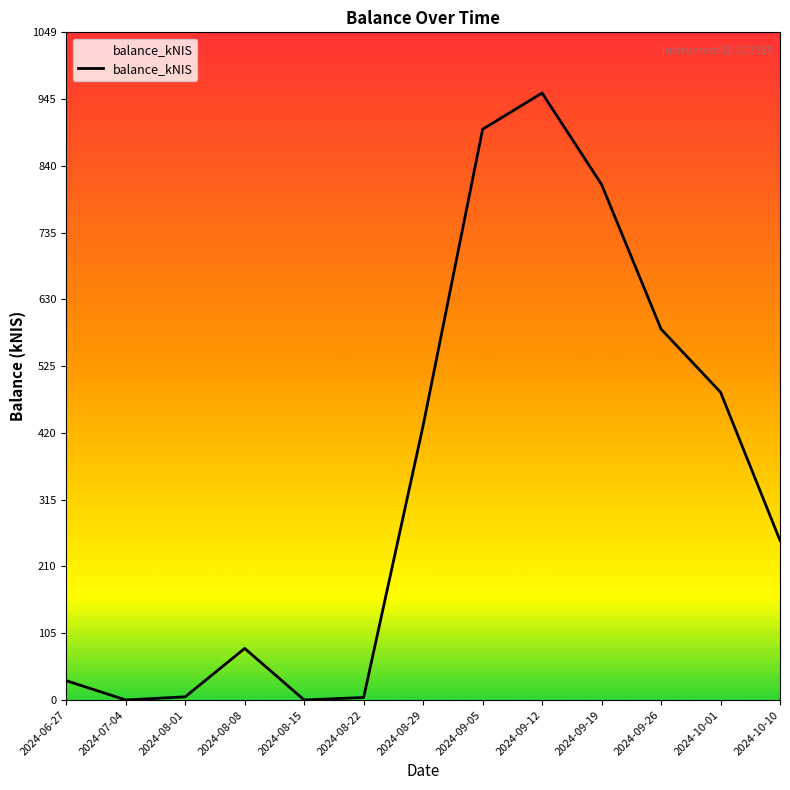

What is the change in value from 2024-08-15 to 2024-09-26?

+583.1